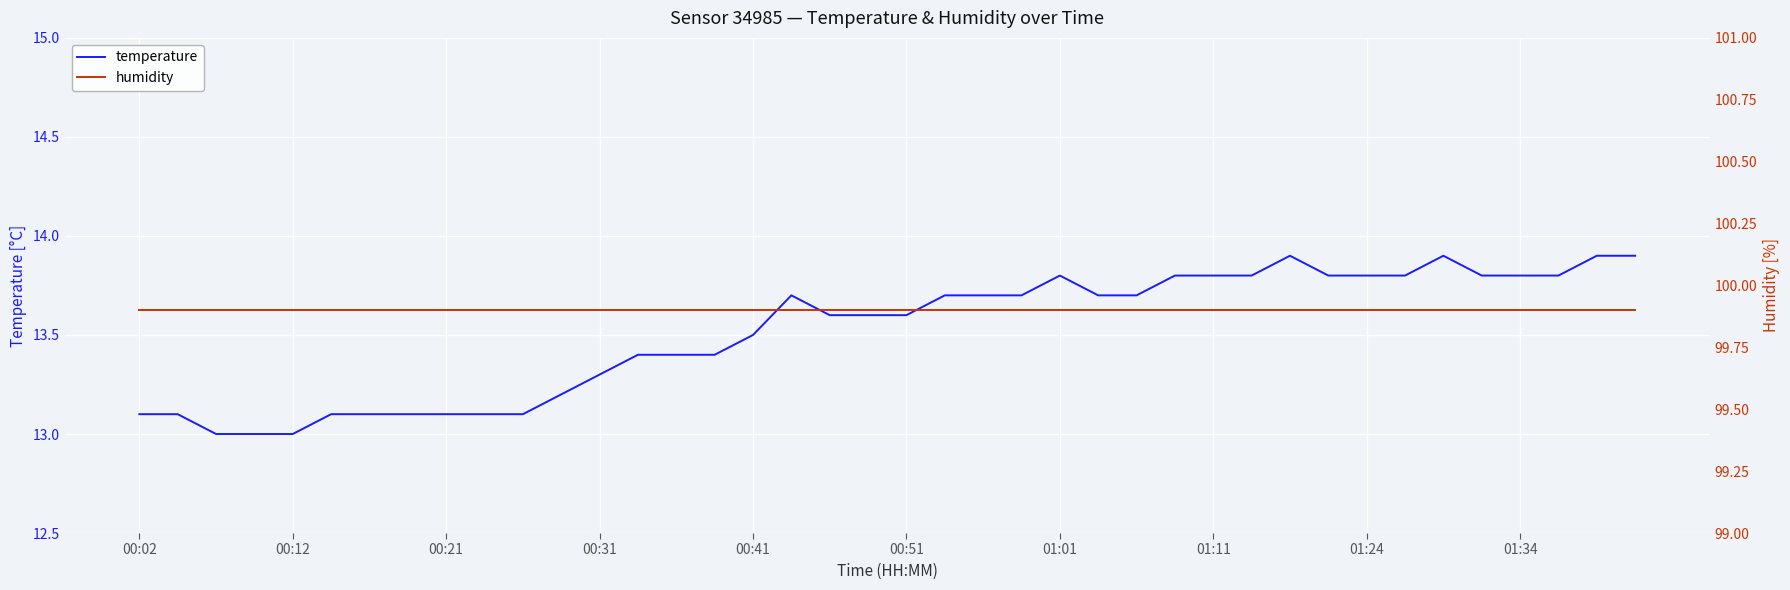

Is this an area chart (filled region under the line)?

No